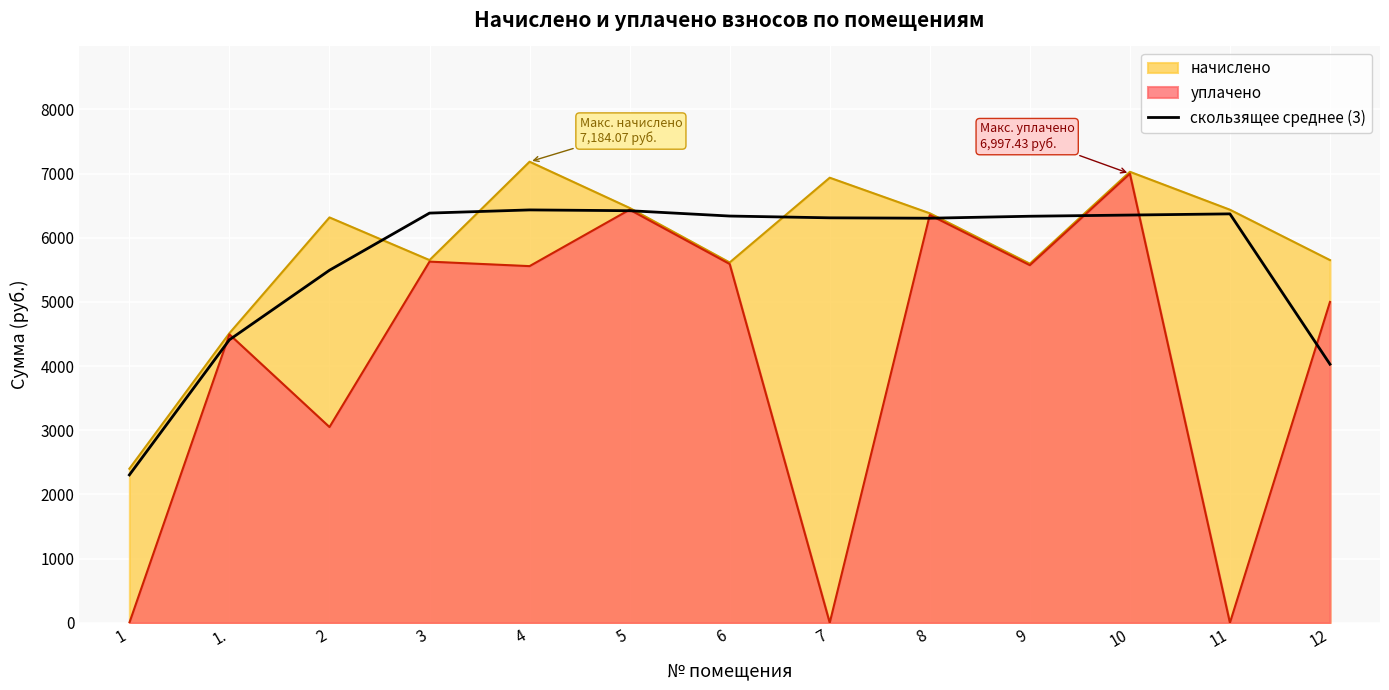

The value of уплачено at 2 is 3050.0. True or false?

True